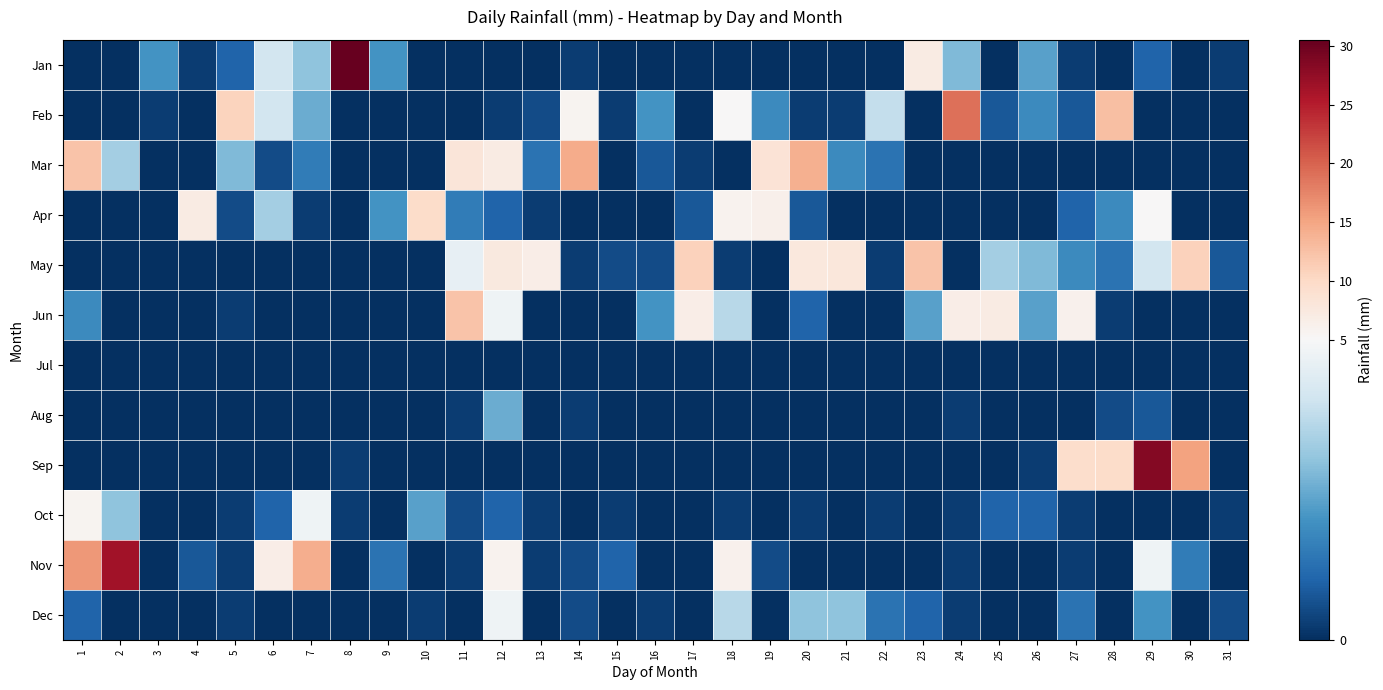

Between 12 and 27, which is larger?

27